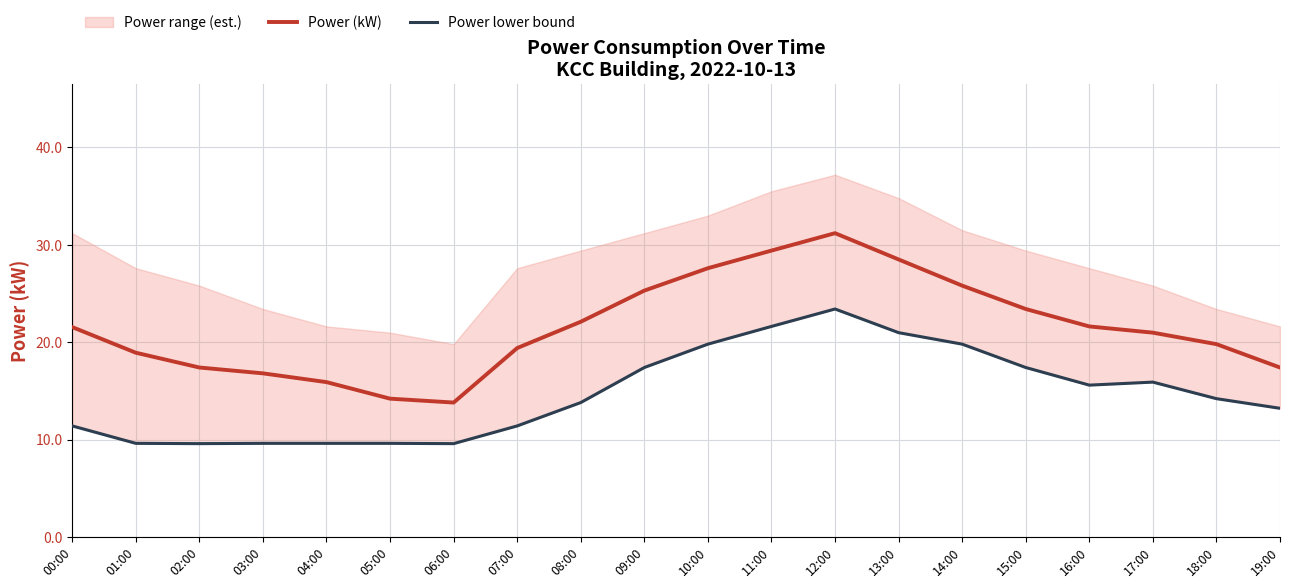

Does the chart display data point markers on the line(s)?

No